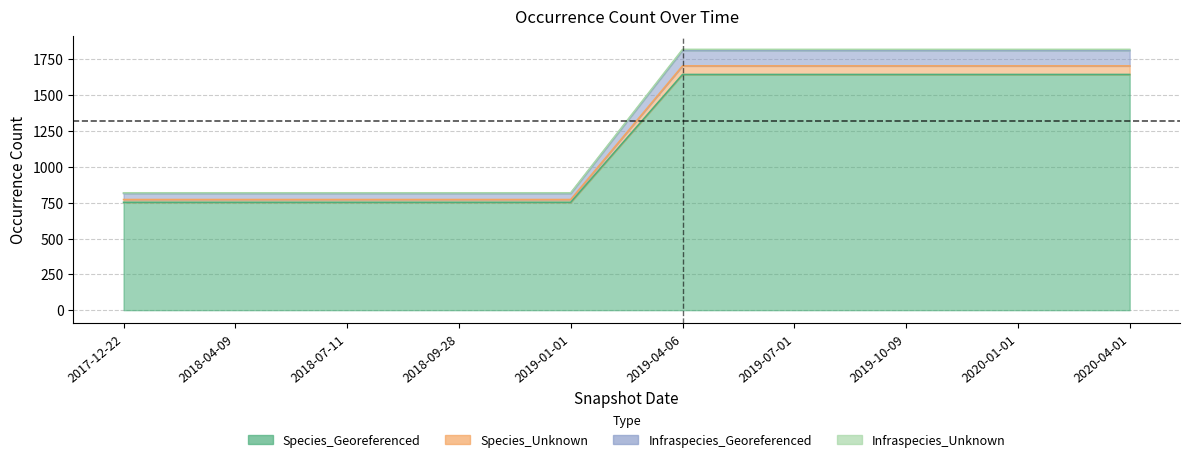

How many data points does each series have?

10